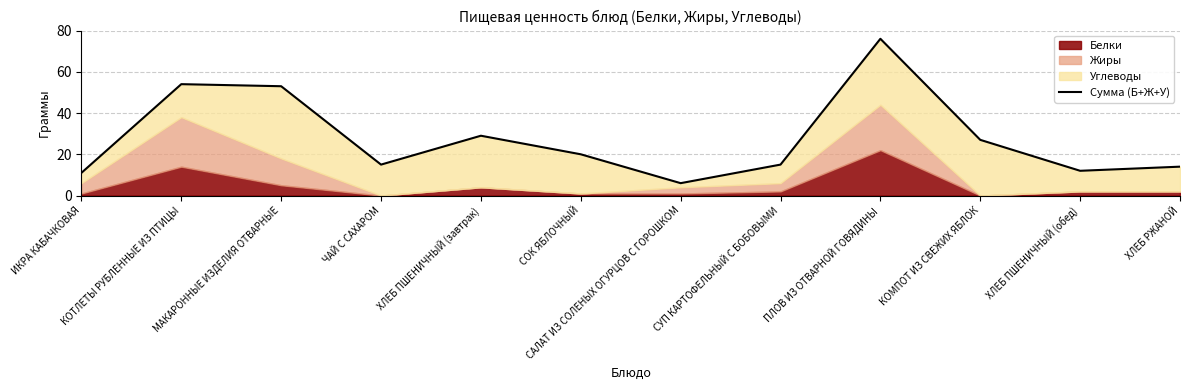

List the labels in order of value, smallest first.

САЛАТ ИЗ СОЛЕНЫХ ОГУРЦОВ С ГОРОШКОМ, ИКРА КАБАЧКОВАЯ, ХЛЕБ ПШЕНИЧНЫЙ (обед), ХЛЕБ РЖАНОЙ, ЧАЙ С САХАРОМ, СУП КАРТОФЕЛЬНЫЙ С БОБОВЫМИ, СОК ЯБЛОЧНЫЙ, КОМПОТ ИЗ СВЕЖИХ ЯБЛОК, ХЛЕБ ПШЕНИЧНЫЙ (завтрак), МАКАРОННЫЕ ИЗДЕЛИЯ ОТВАРНЫЕ, КОТЛЕТЫ РУБЛЕННЫЕ ИЗ ПТИЦЫ, ПЛОВ ИЗ ОТВАРНОЙ ГОВЯДИНЫ